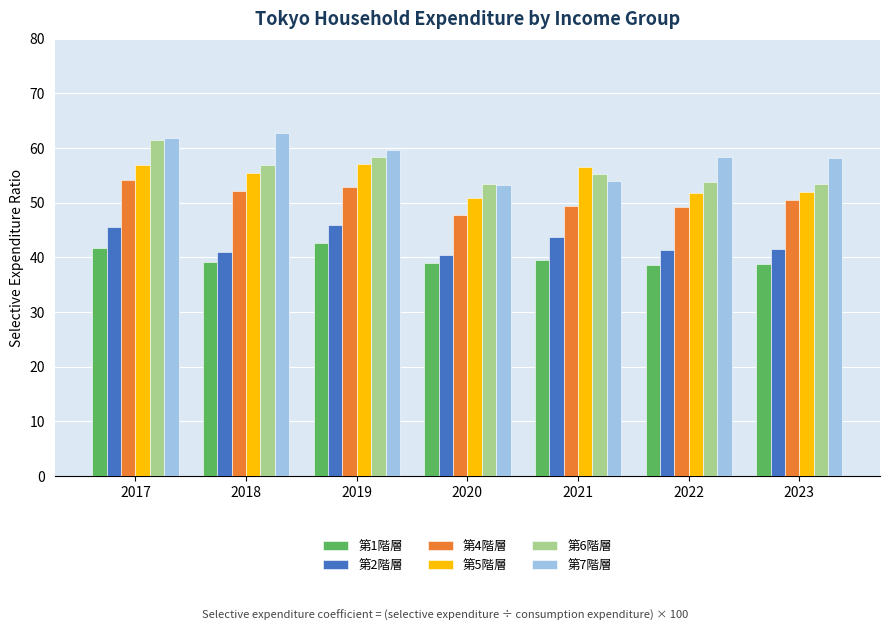

At which category is the sum across all series the highest?

2017